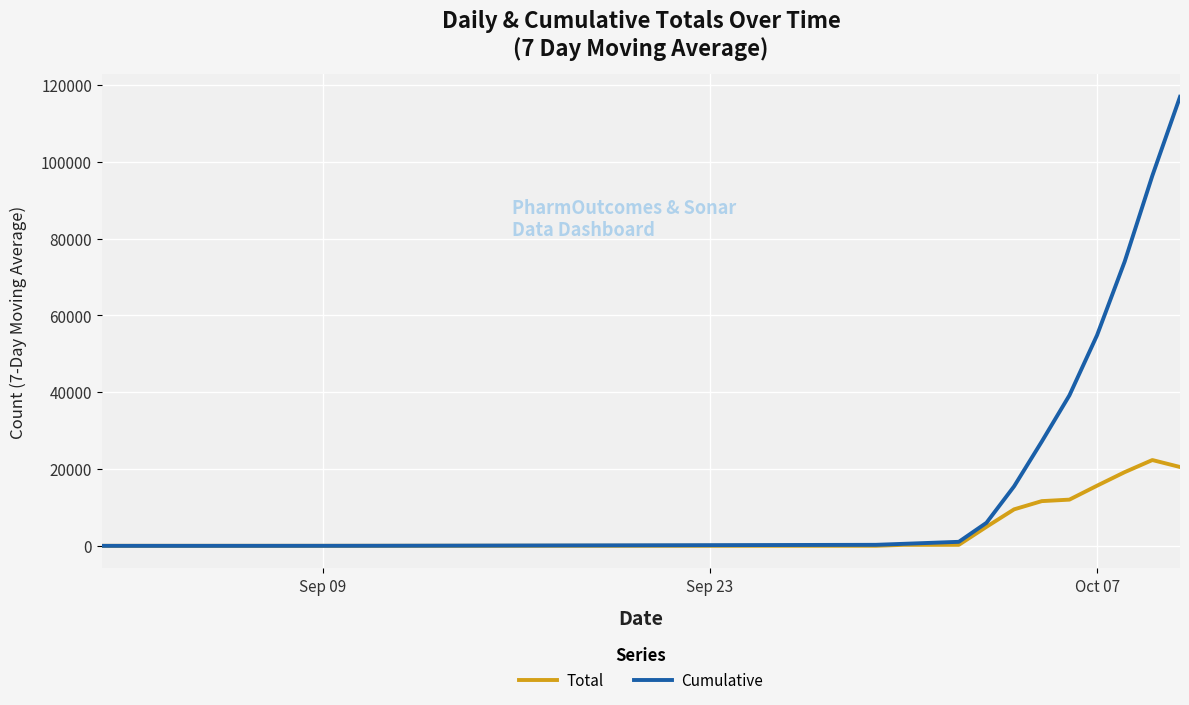

How many distinct data groups are displayed?

2